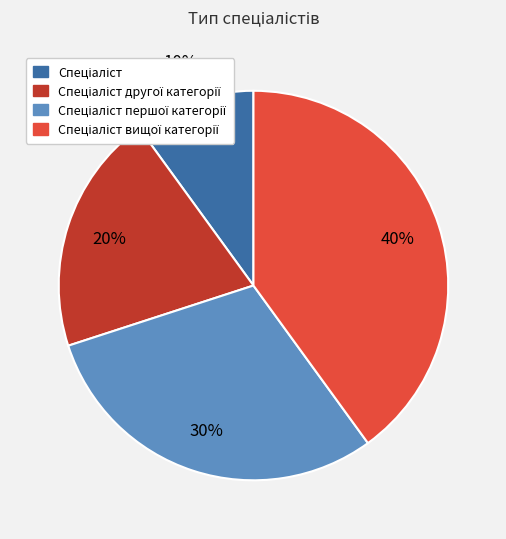

To the nearest percent, what is the average slice percentage?

25%